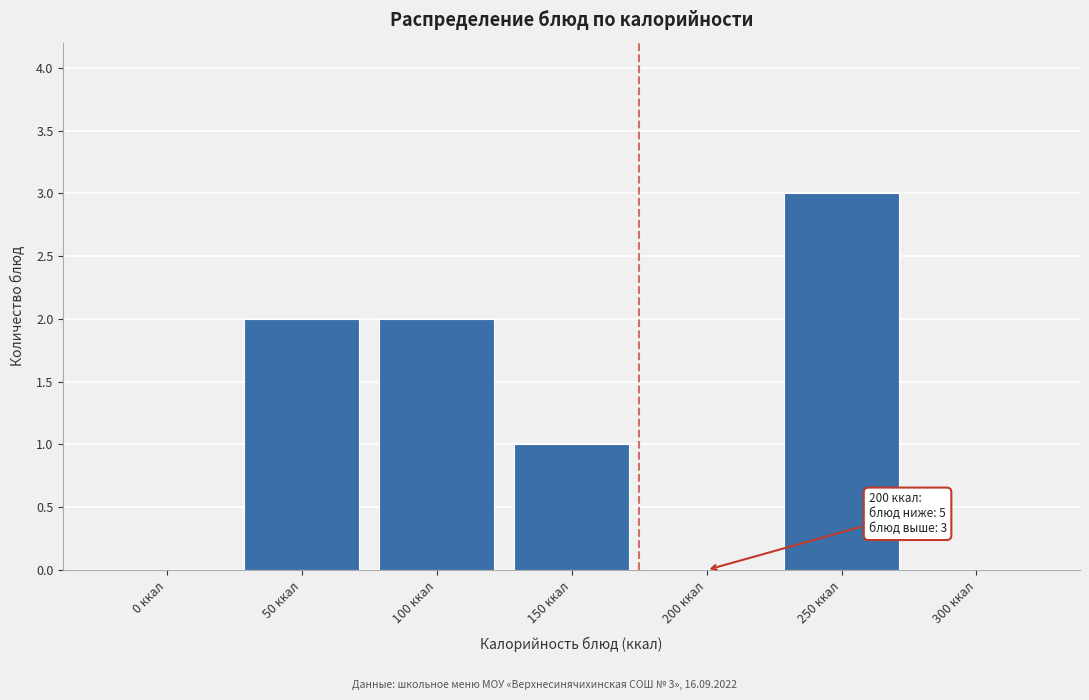

Reading left to right, extract all data points from this chart.

0 ккал=0	50 ккал=2	100 ккал=2	150 ккал=1	200 ккал=0	250 ккал=3	300 ккал=0